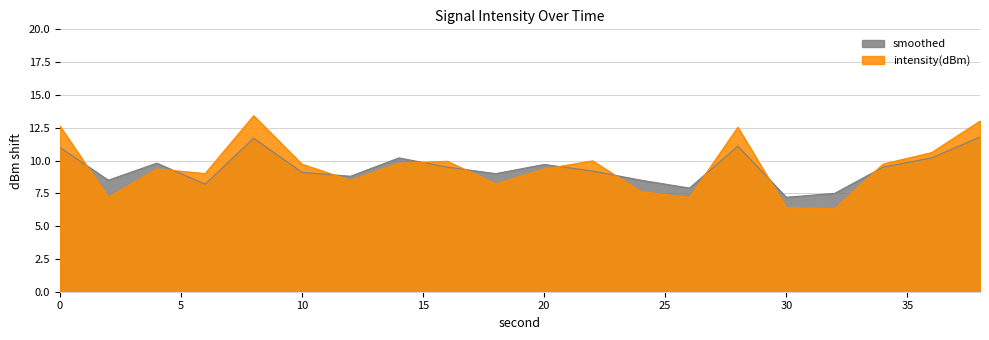

Reading left to right, list all the values displayed in this chart.

intensity(dBm): 12.6	7.2	9.4	9.0	13.4	9.7	8.5	9.8	9.9	8.2	9.4	10.0	7.6	7.2	12.5	6.4	6.3	9.7	10.6	13.0
smoothed: 11.0	8.5	9.8	8.2	11.7	9.1	8.8	10.2	9.5	9.0	9.7	9.2	8.5	7.9	11.1	7.2	7.5	9.5	10.2	11.8